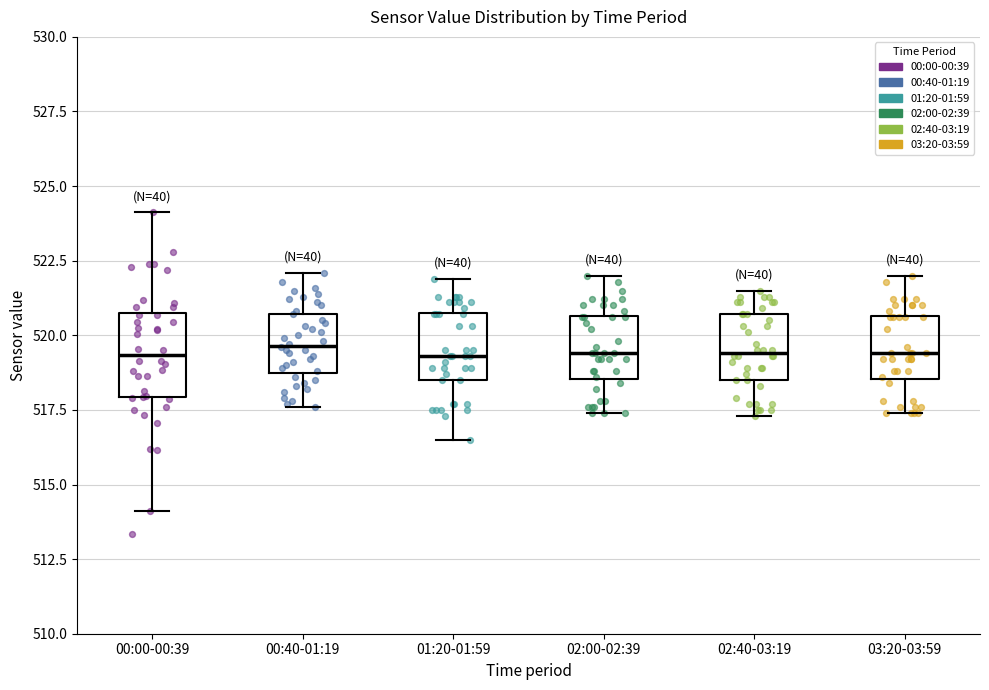

Where is the upper edge of the box for 02:00-02:39 on the y-axis? The values are not printed on the chart, so give them approximately, as read against the axis.

520.5